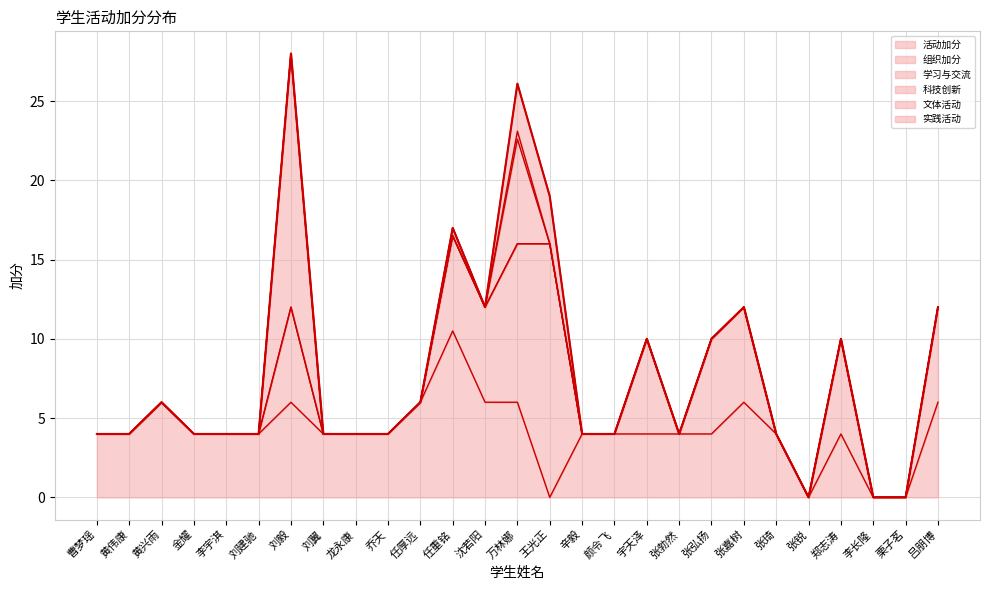

How many values in the 文体活动 series exceed 0?

2